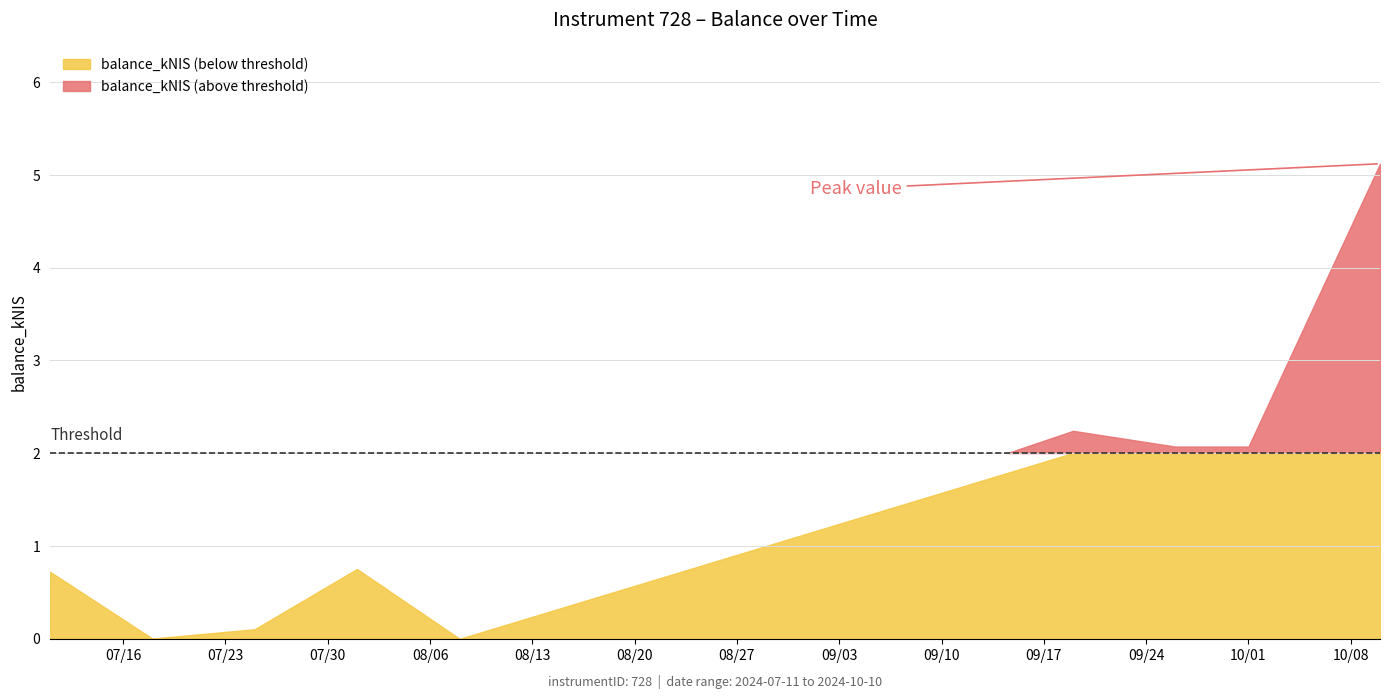

How many lines are shown in the chart?

1